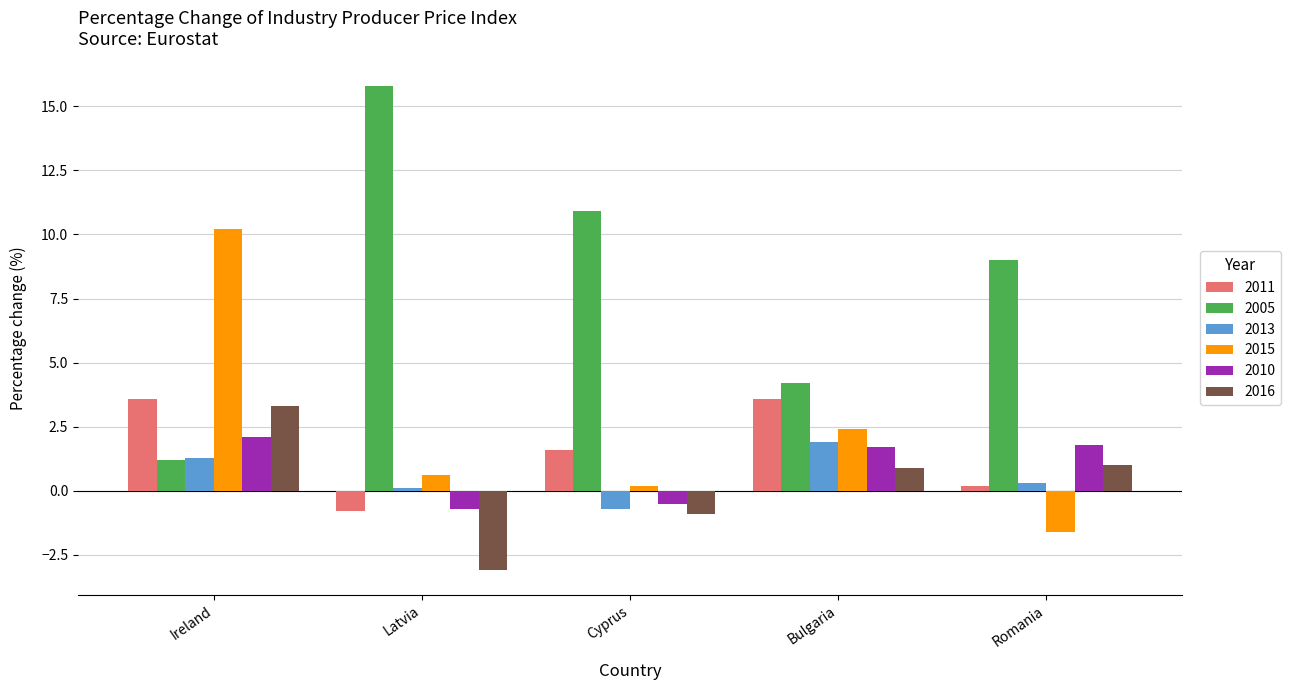

At which category is the sum across all series the highest?

Ireland